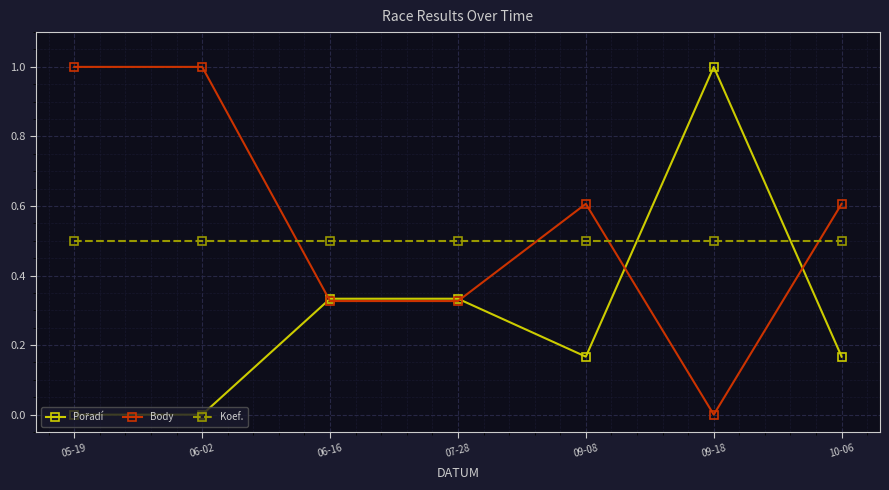

What is the difference between the second highest and minimum values in the Body series?

1.0